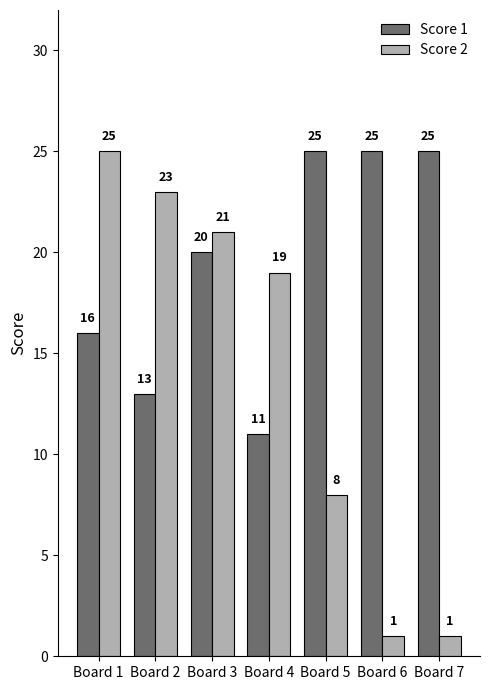

What is the sum of the Score 2 values at Board 5 and Board 1?

33